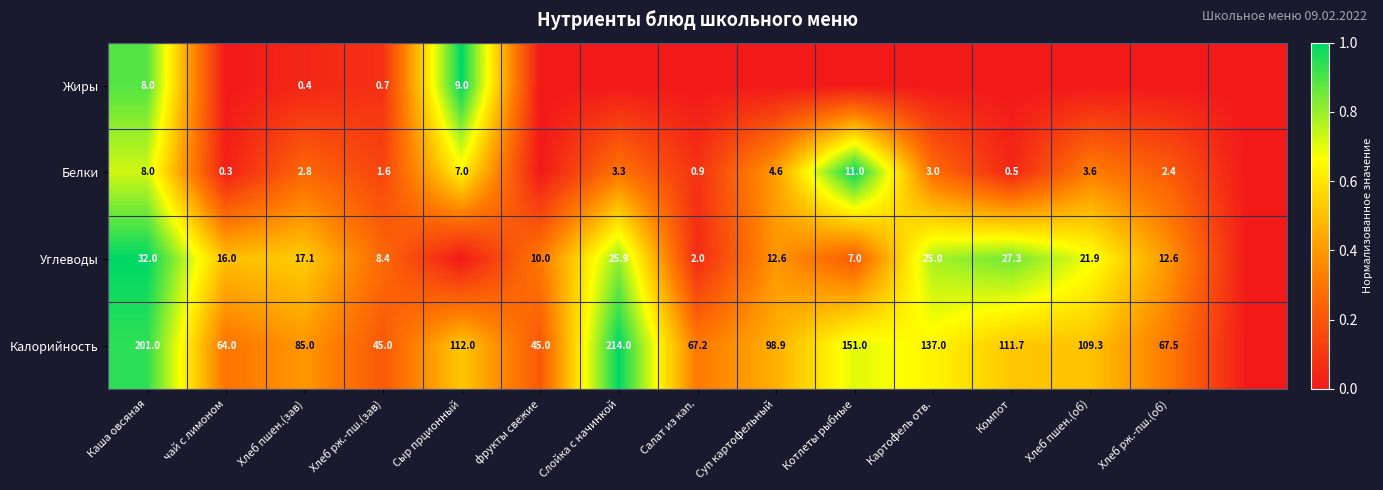

True or false: Углеводы has a value of 11.4 at Хлеб пшен.(зав).

False